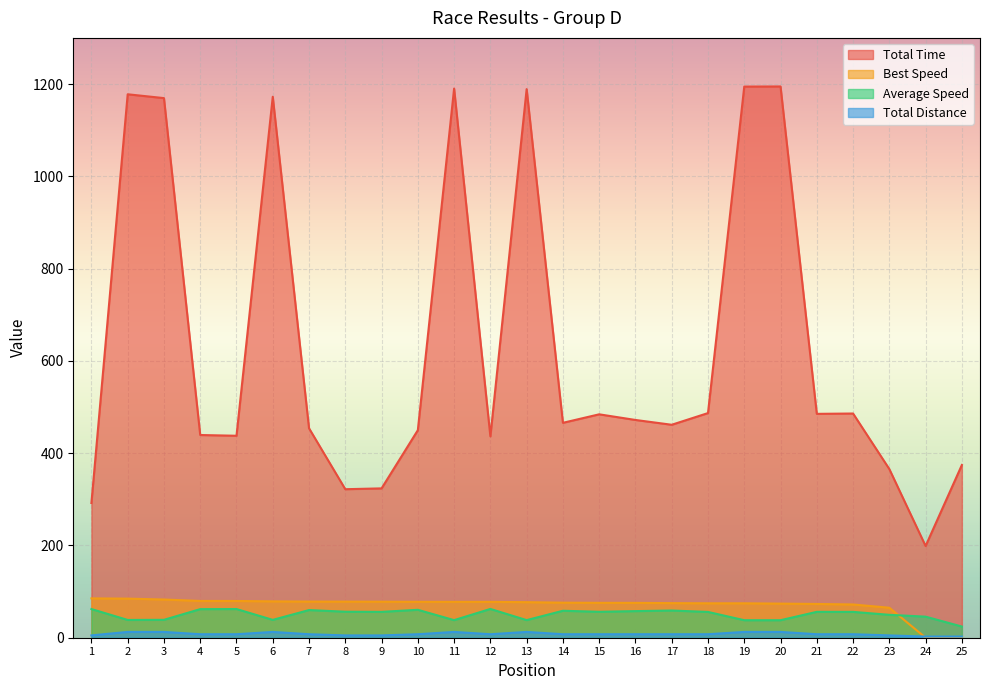

Reading right to left, extract all data points from this chart.

Total Time: 374.4	198.8	365.5	485.9	485.2	1194.7	1194.5	486.9	461.5	471.9	484.2	465.8	1188.9	436.4	1190.2	449.8	323.7	321.9	453.9	1172.4	437.7	439.3	1169.5	1177.8	291.9
Best Speed: 0.0	0.0	65.0	72.0	73.2	73.9	74.6	74.6	75.0	75.5	75.6	76.0	77.1	77.7	77.8	77.8	78.1	78.3	78.4	78.8	79.6	79.7	82.8	84.7	85.2
Average Speed: 24.2	45.6	49.6	56.0	56.1	38.0	38.0	55.9	59.0	57.7	56.2	58.4	38.2	62.4	38.1	60.5	56.1	56.4	60.0	38.7	62.2	61.9	38.8	38.5	62.2
Total Distance: 2.5	2.5	5.0	7.6	7.6	12.6	12.6	7.6	7.6	7.6	7.6	7.6	12.6	7.6	12.6	7.6	5.0	5.0	7.6	12.6	7.6	7.6	12.6	12.6	5.0